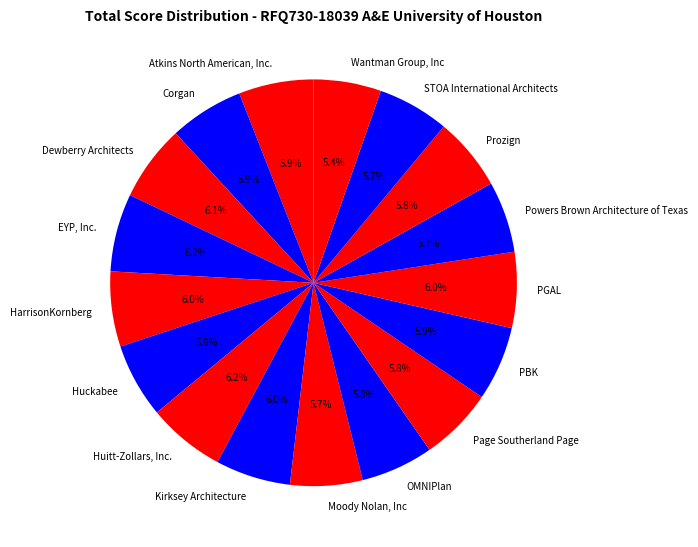

Is there any slice that represents more than half of the pie?

No